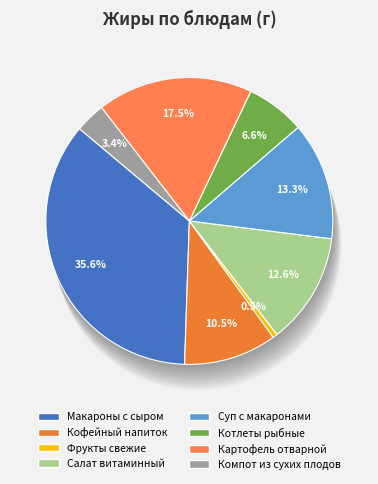

How much of the chart is everything except Завтрак 2 (Фрукты свежие)?

99.5%